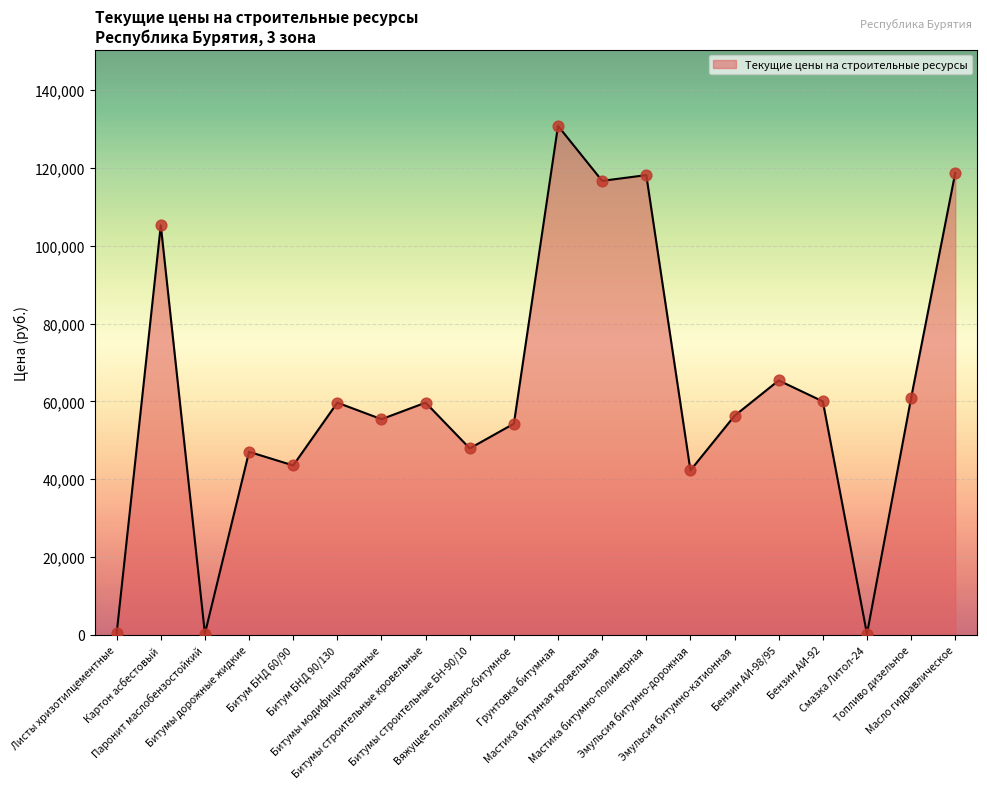

Between Битум БНД 90/130 and Бензин АИ-98/95, which is larger?

Бензин АИ-98/95